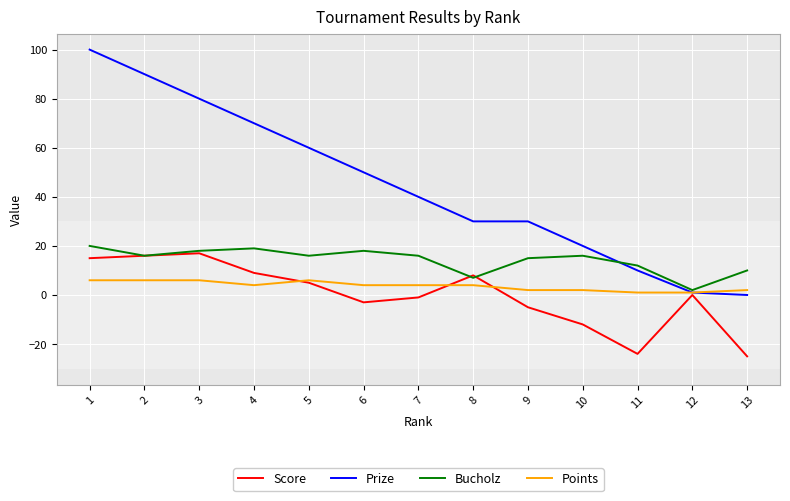

True or false: Score and Points intersect in this chart.

True